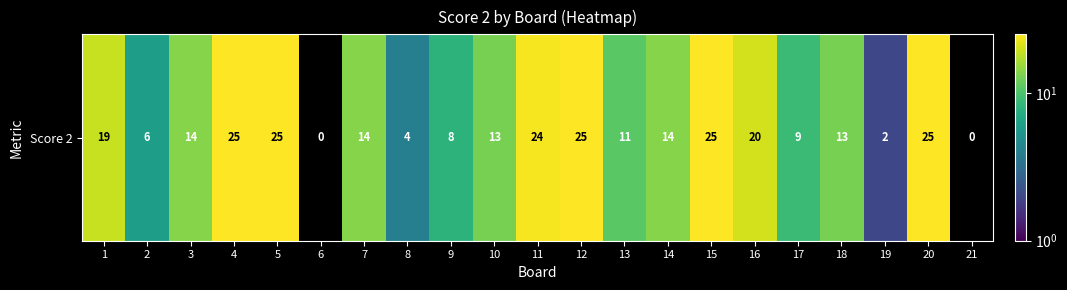

What is the ratio of the value at 3 to the value at 2?

2.3